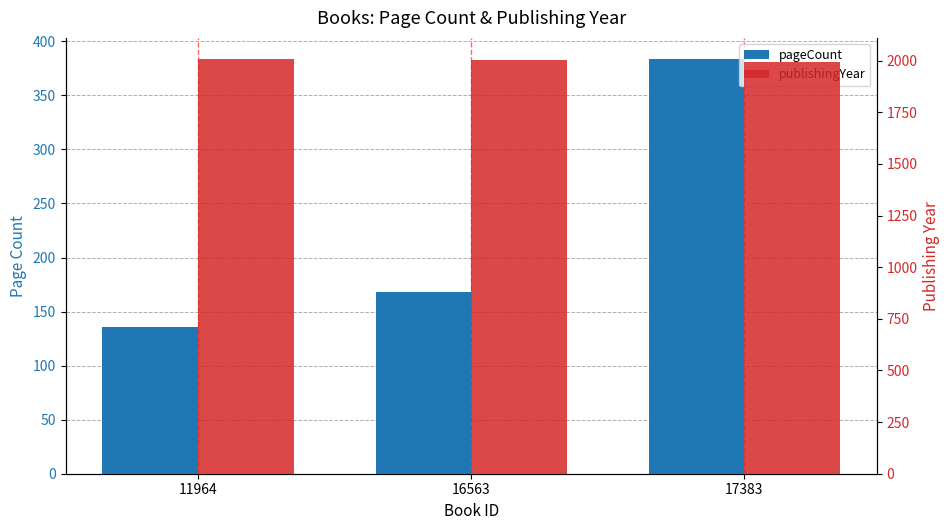

What is the value of the pageCount bar at the 3rd from the left?

384